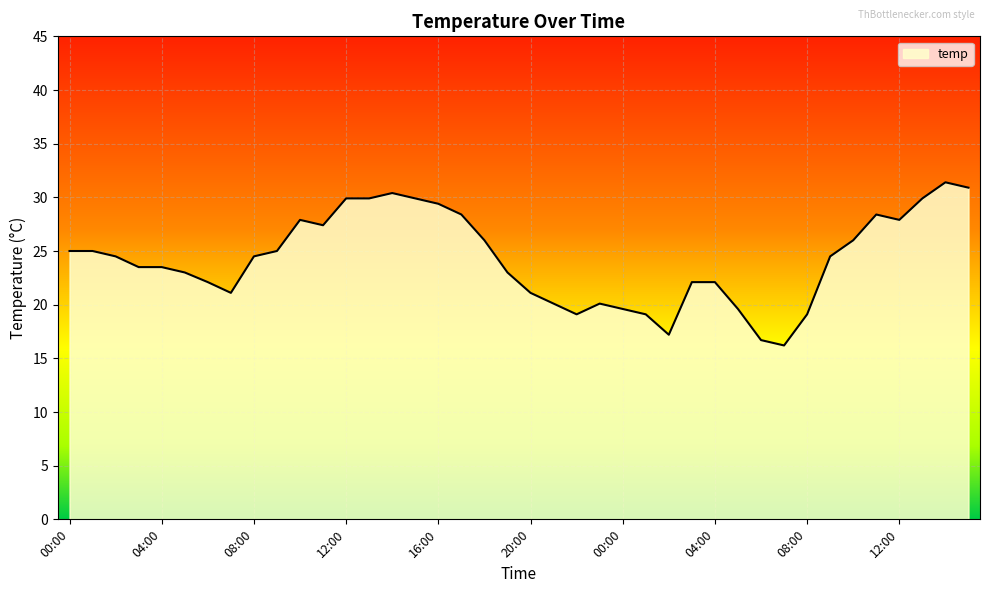

What is the difference between the maximum and minimum values?

15.2